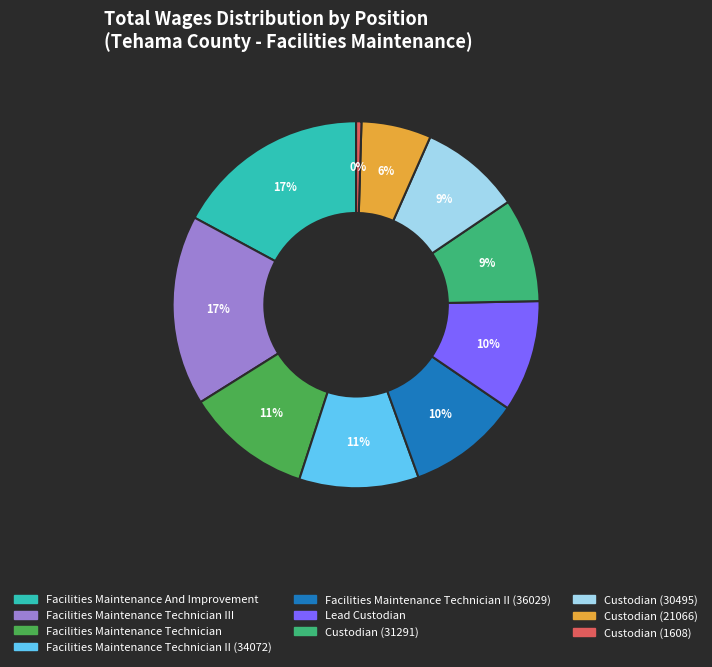

True or false: Custodian (21066) accounts for 20% of the total.

False